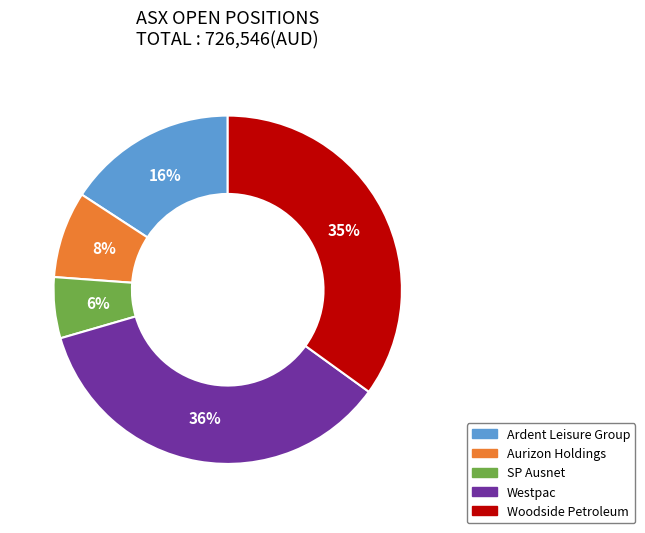

What percentage is the SP Ausnet slice, to the nearest percent?

6%